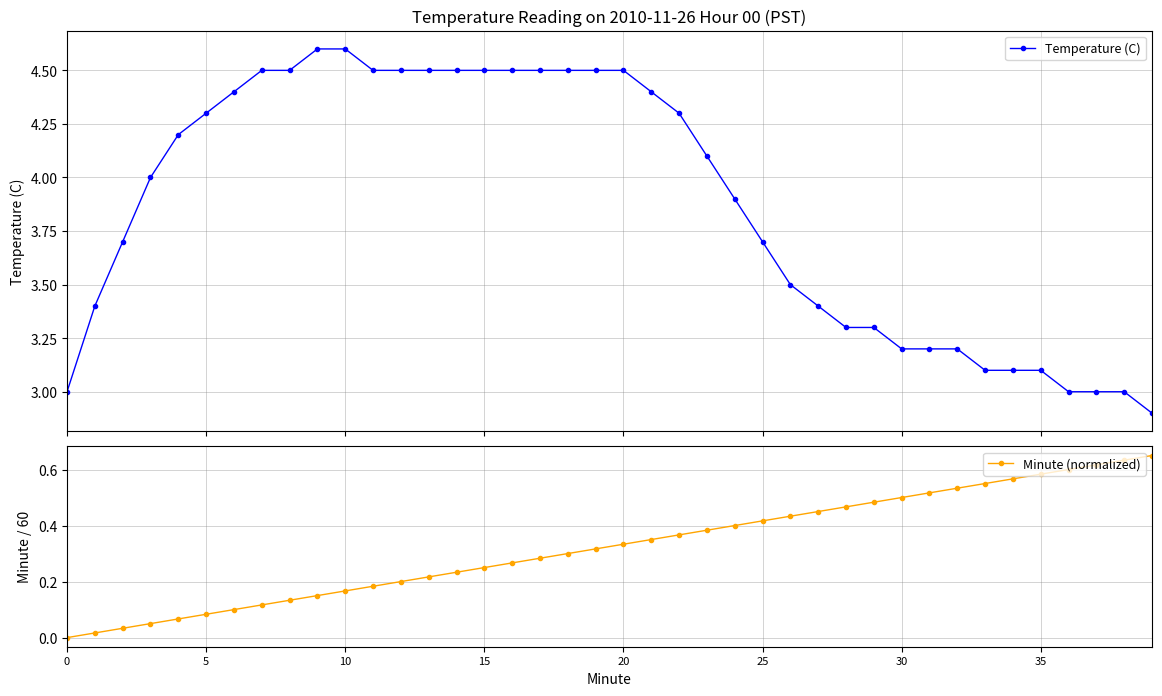

What is the value of the Temperature (C) point at the 2nd from the left?

3.4